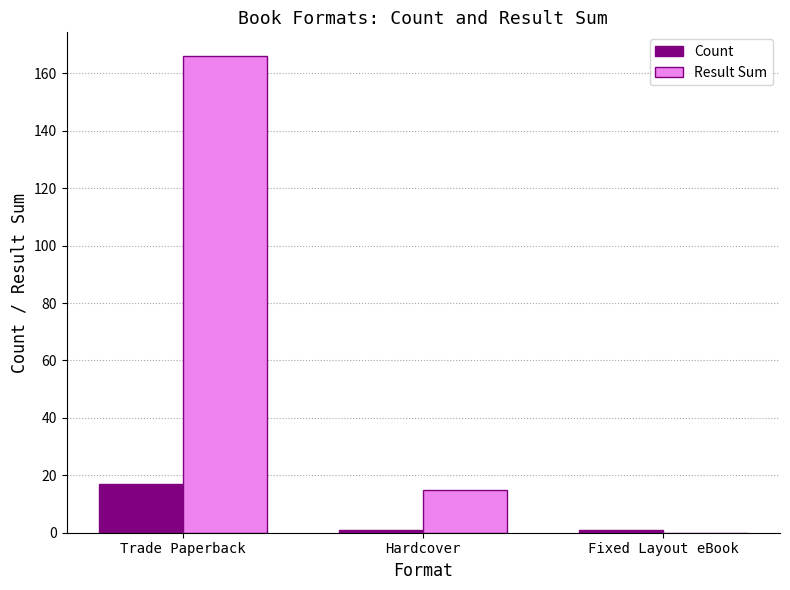

What is the maximum value for Count?

17